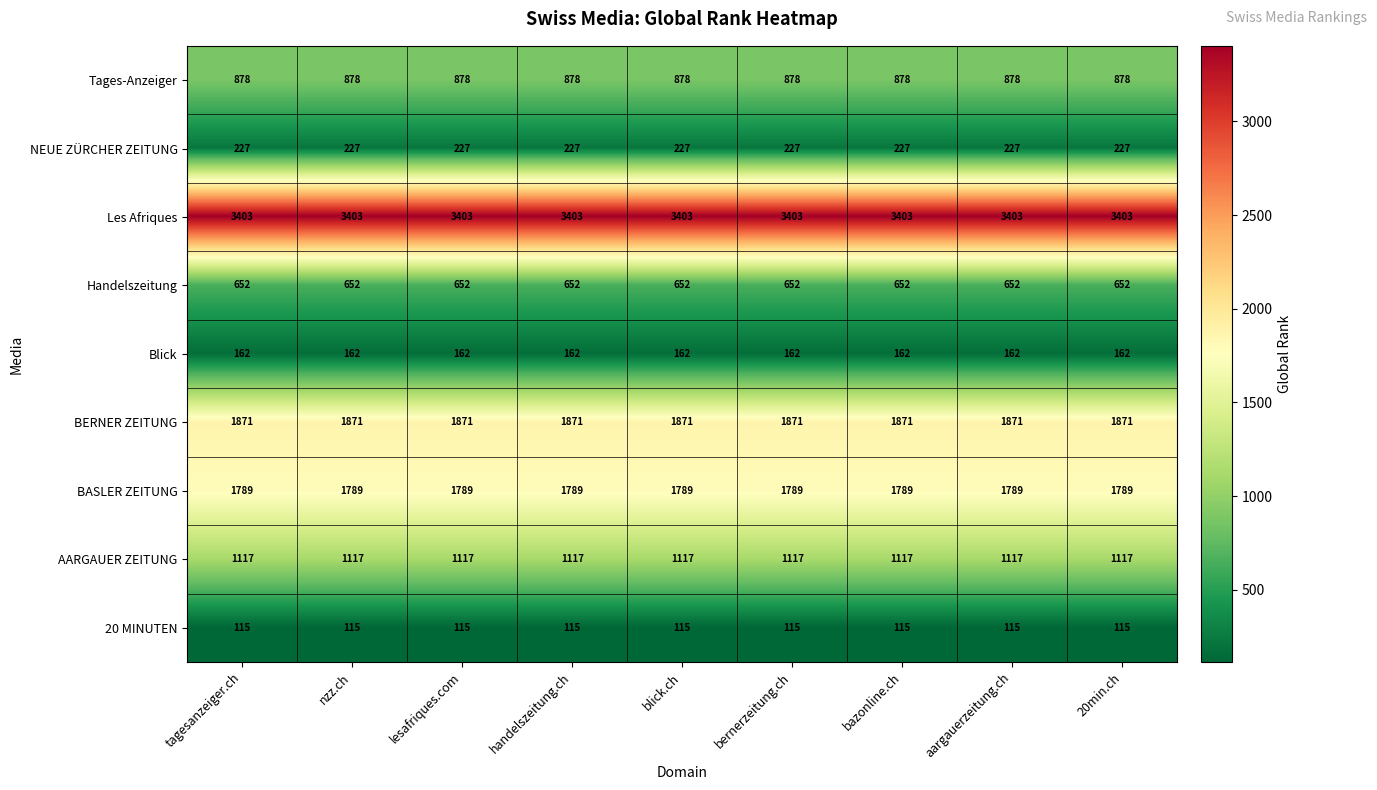

What is the difference between the highest and lowest values at lesafriques.com?

3288